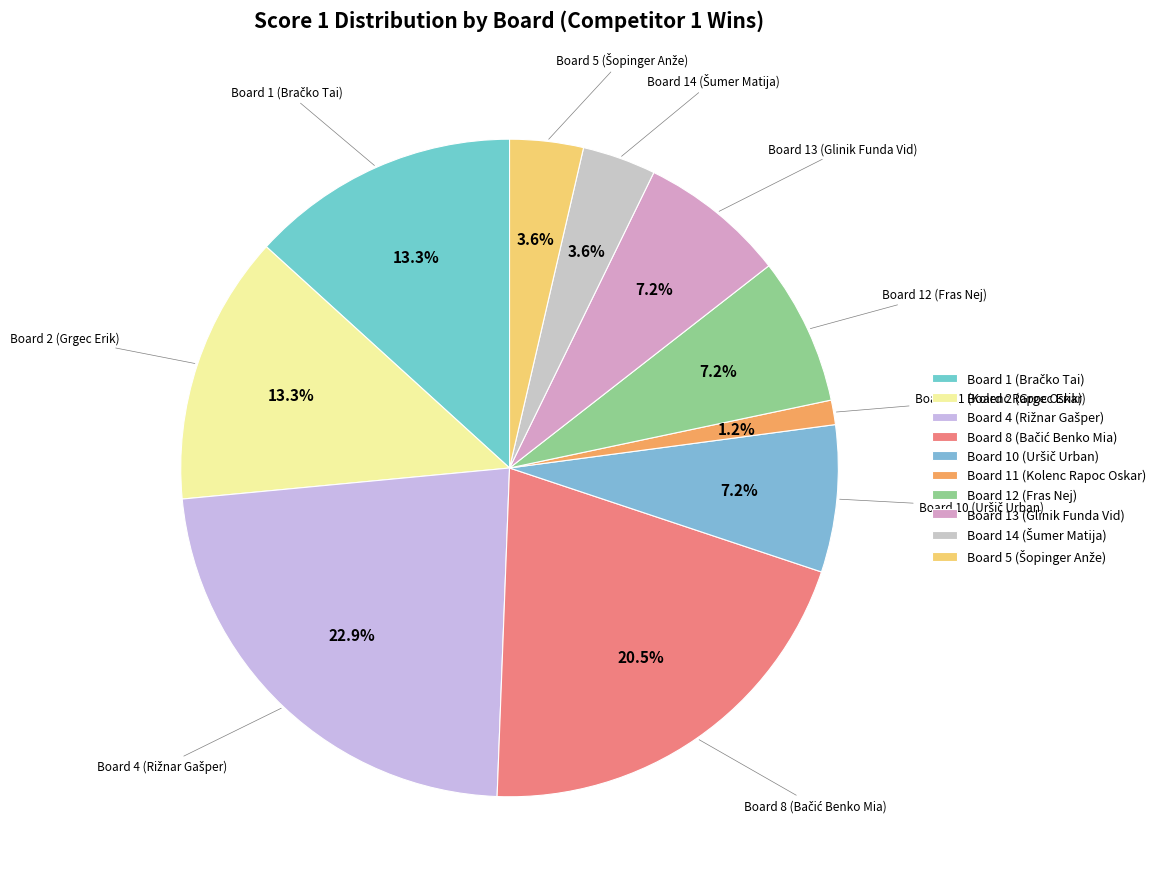

Is there any slice that represents more than half of the pie?

No